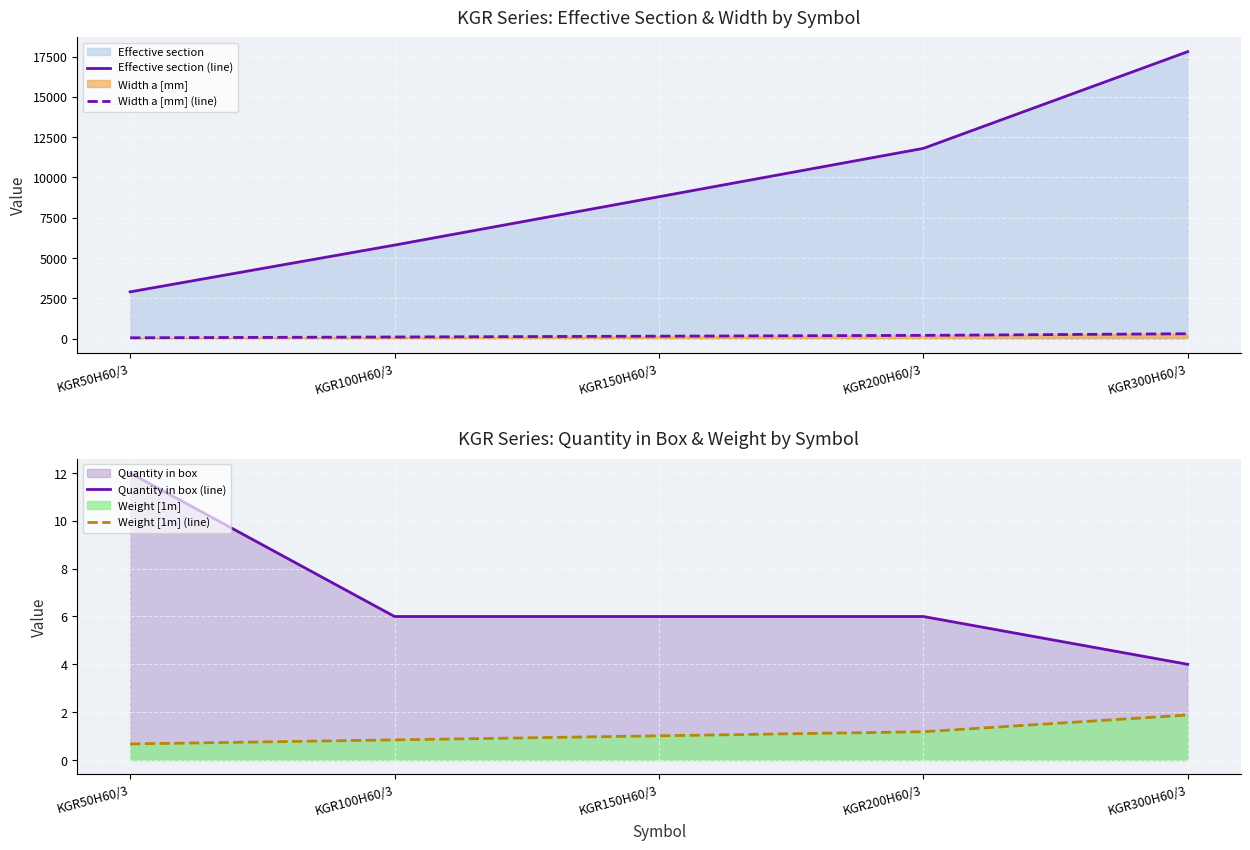

The Quantity in box (line) series shows 4.0 at KGR300H60/3. True or false?

True